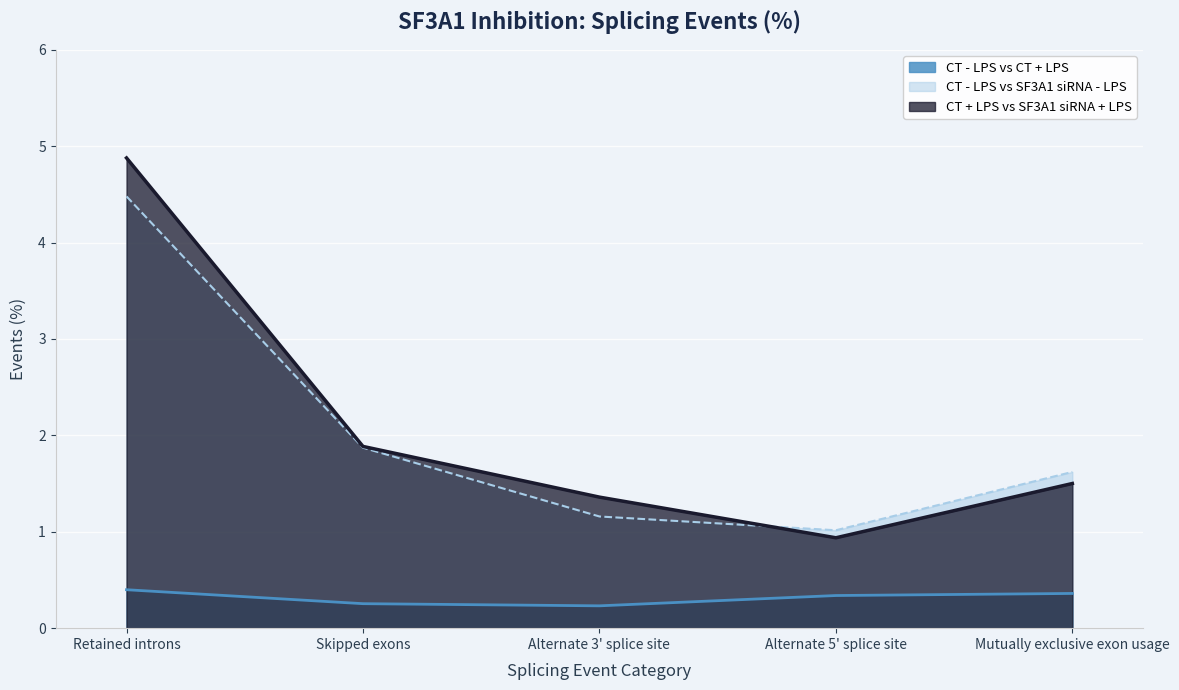

Reading left to right, what are all the values shown in this chart?

CT - LPS vs CT + LPS: 0.4	0.3	0.2	0.3	0.4
CT - LPS vs SF3A1 siRNA - LPS: 4.5	1.9	1.2	1.0	1.6
CT + LPS vs SF3A1 siRNA + LPS: 4.9	1.9	1.4	0.9	1.5